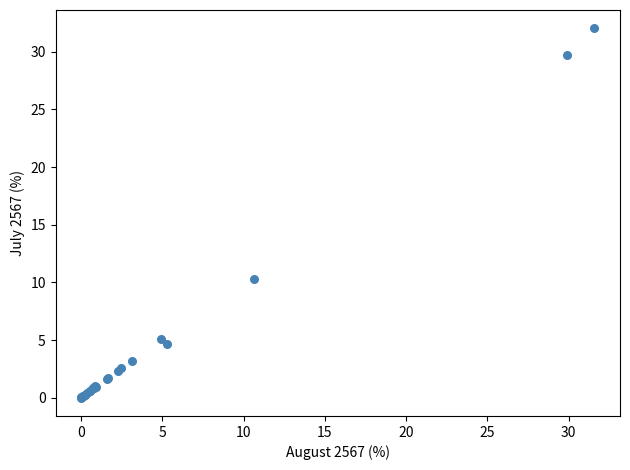

What Y value in the scatter plot is closest to 16?

10.3